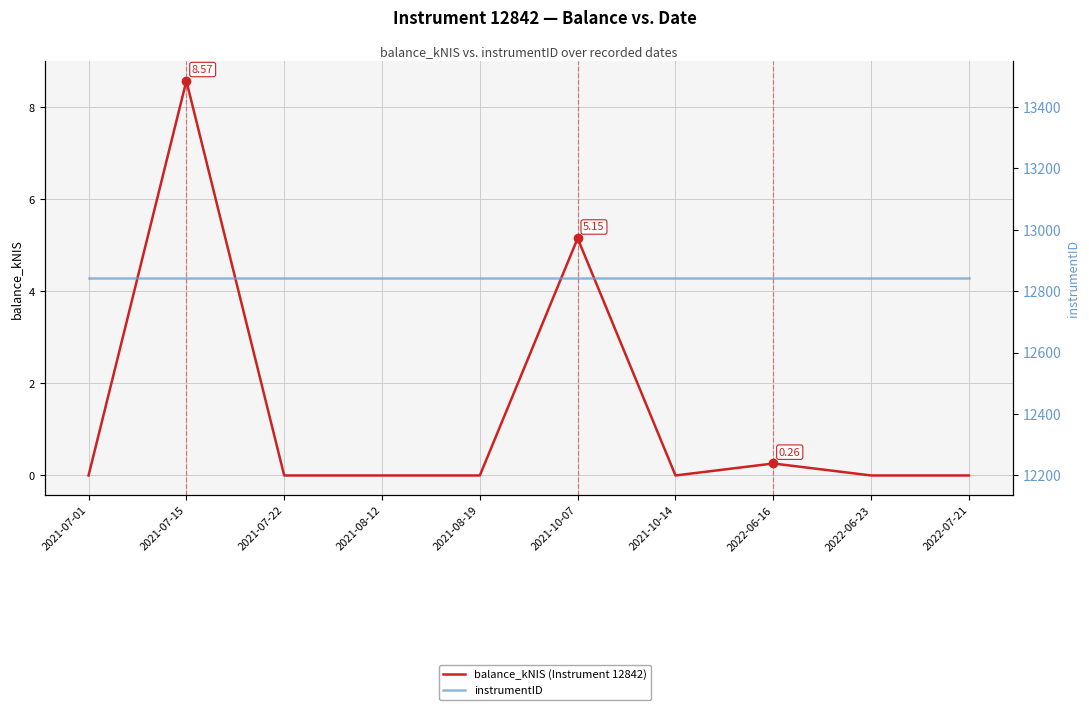

True or false: balance_kNIS (Instrument 12842) has more than 1 points higher than both neighbors.

True